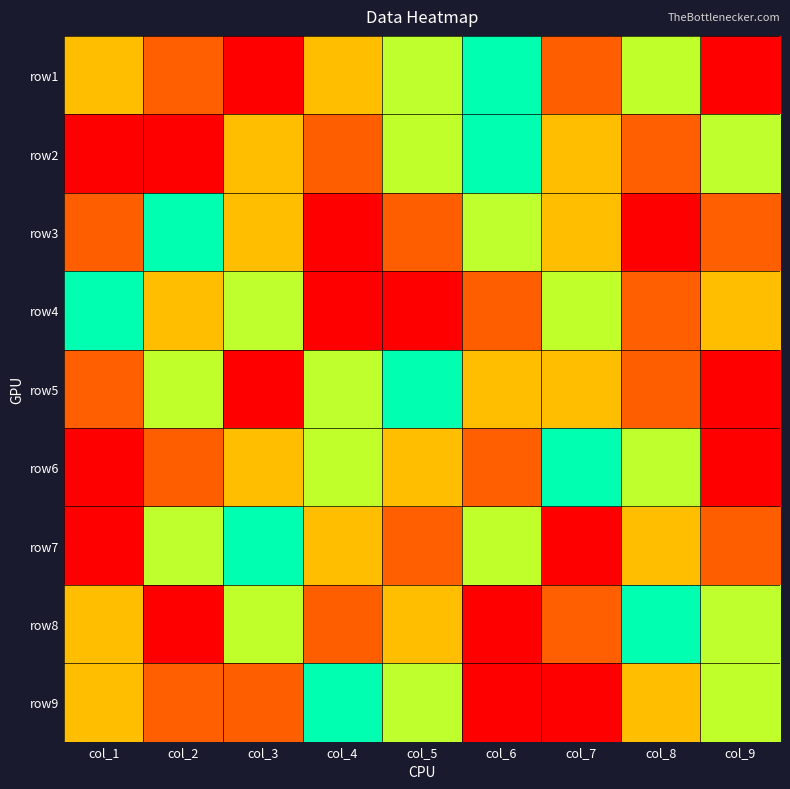

Which series has the largest total across all categories?

row3